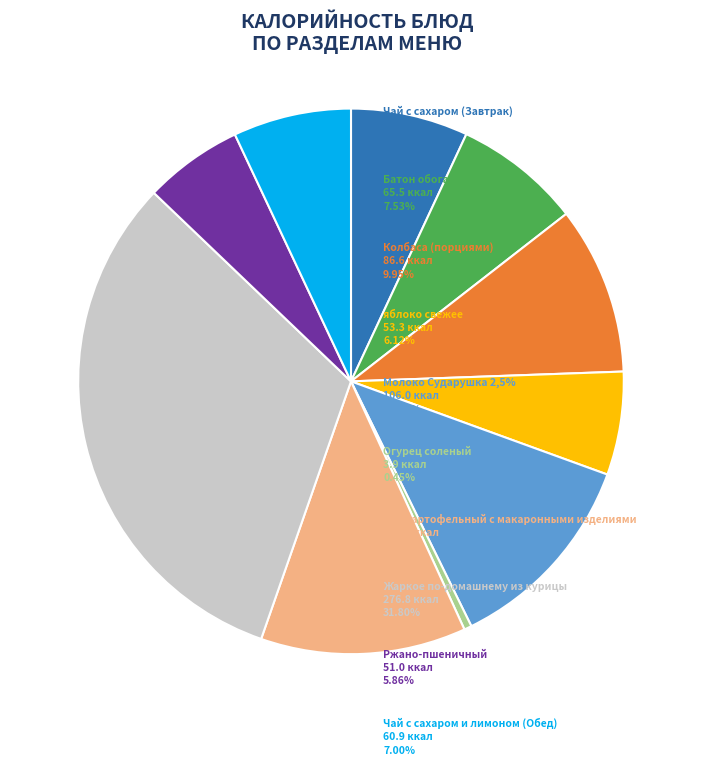

Is there a majority slice in this chart?

No